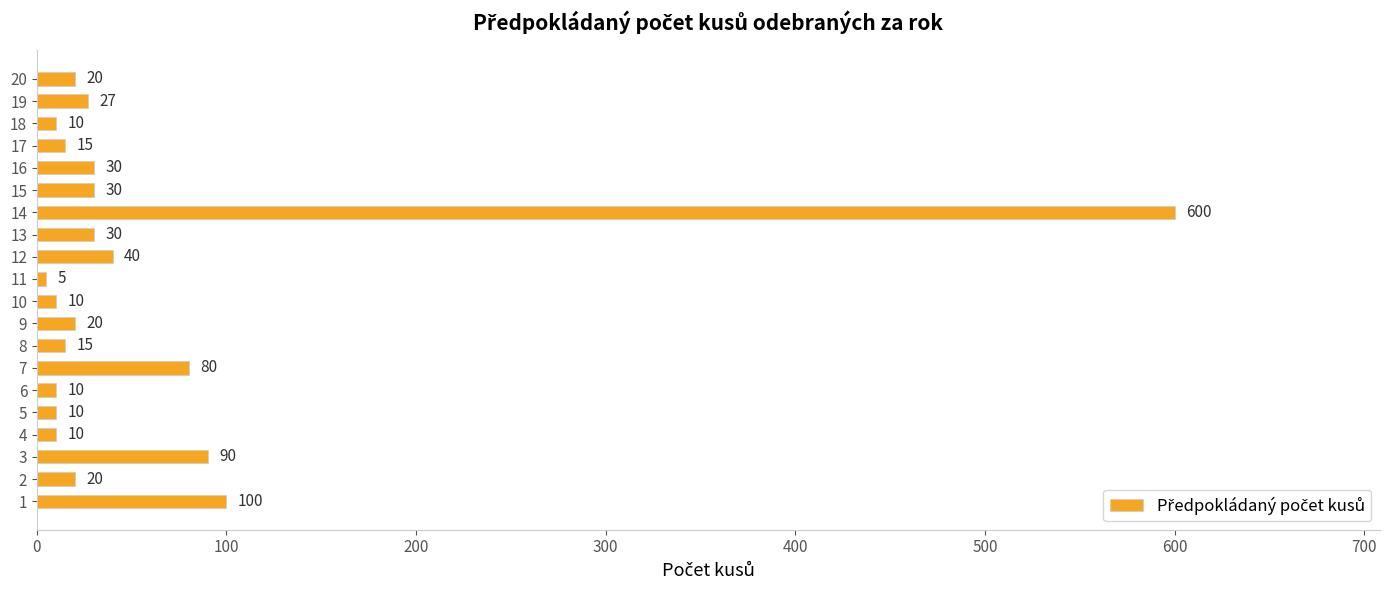

Reading bottom to top, transcribe all the data shown in this chart.

100	20	90	10	10	10	80	15	20	10	5	40	30	600	30	30	15	10	27	20